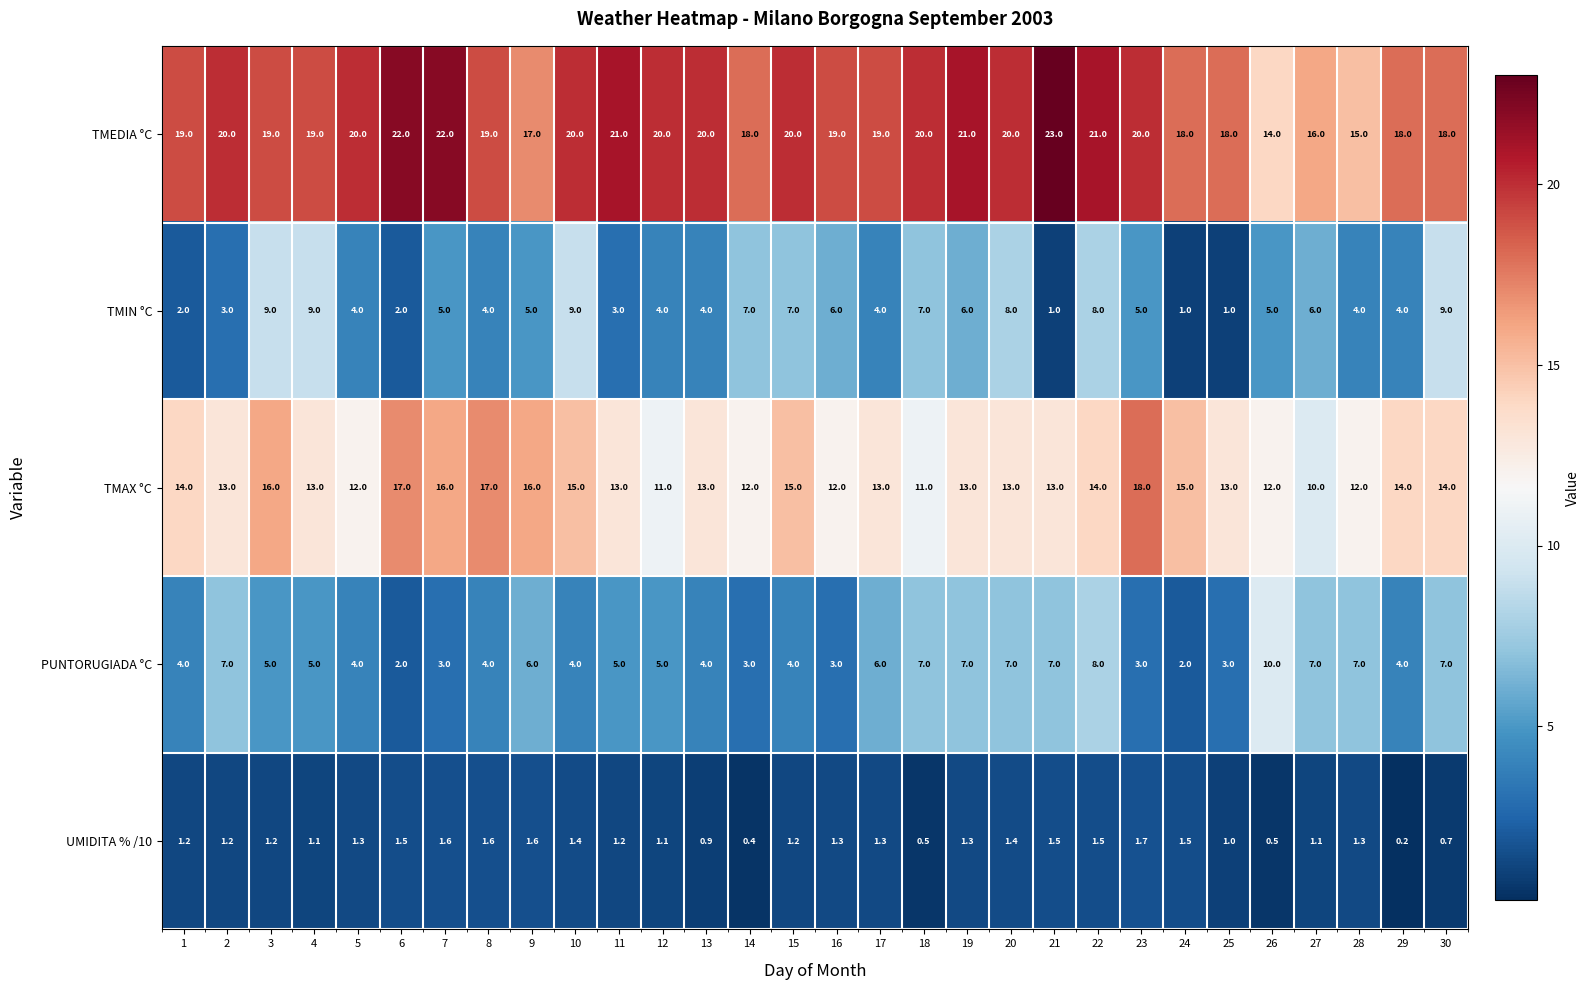

How many data points in UMIDITA % /10 are less than 1?

6